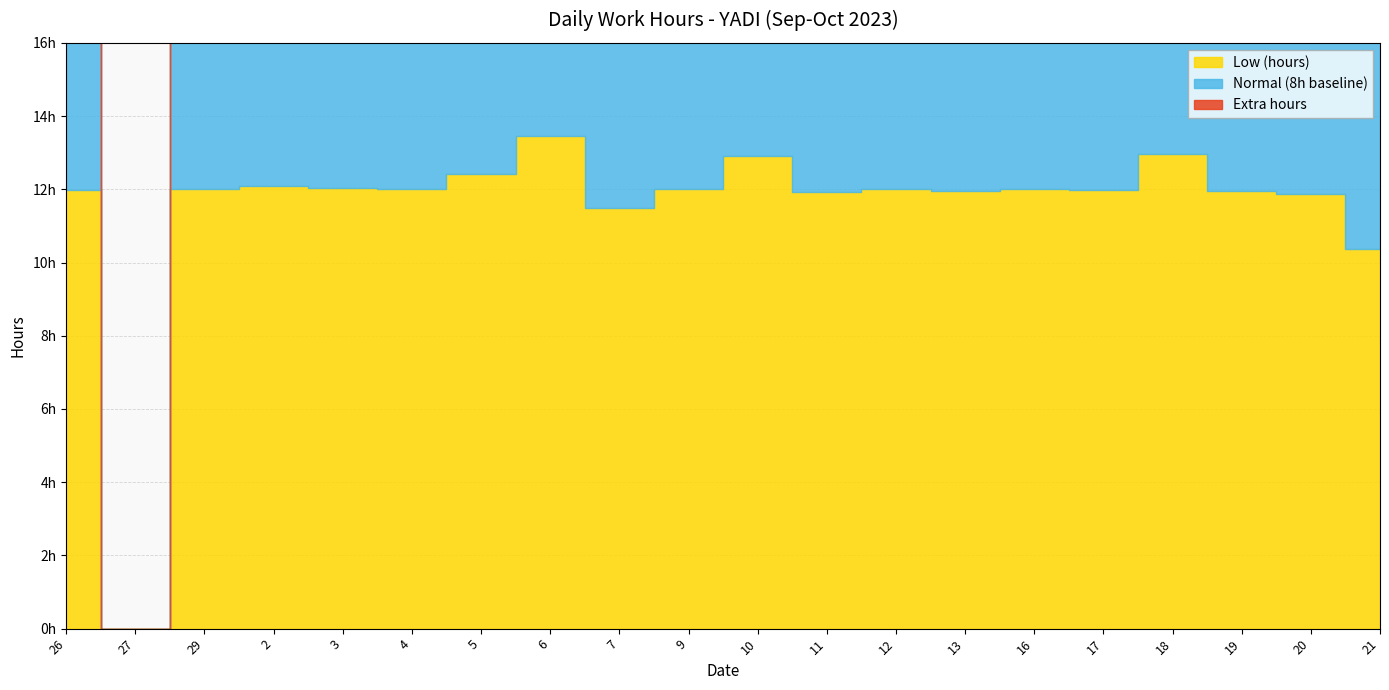

What is the label of the 11th point from the left?

10